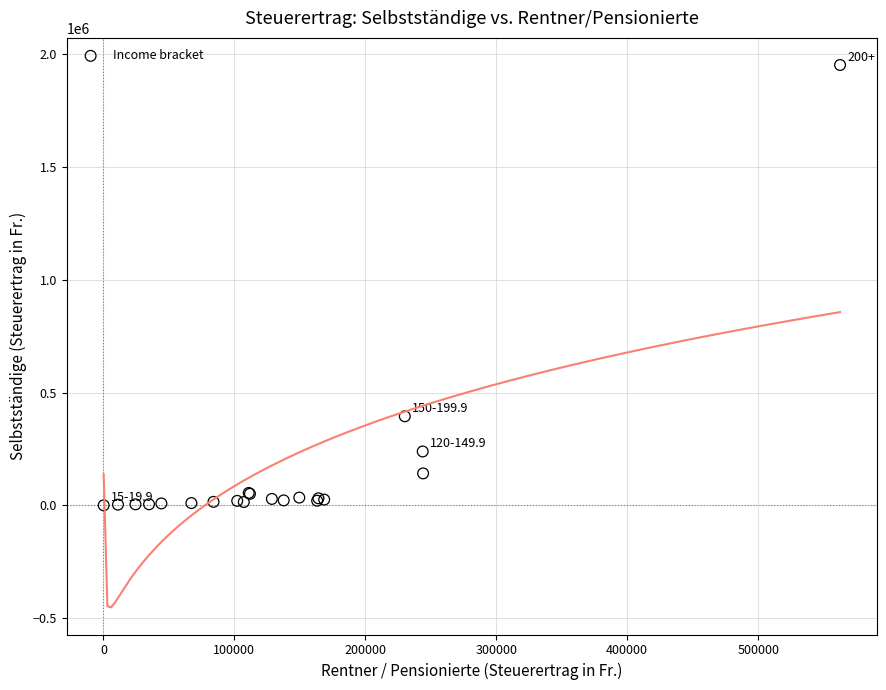

What Y value in the scatter plot is closest to 976060?

394922